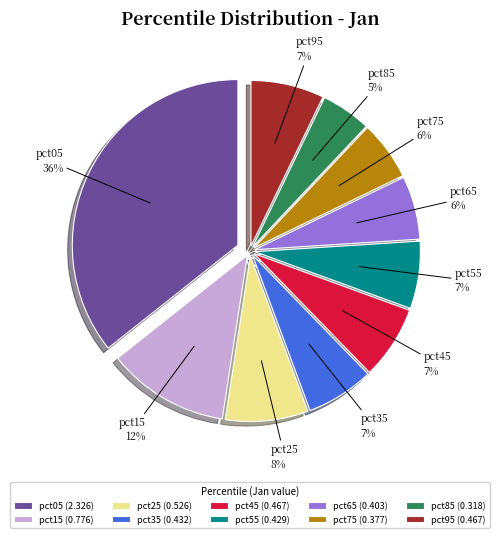

What percentage is the pct95 slice, to the nearest percent?

7%